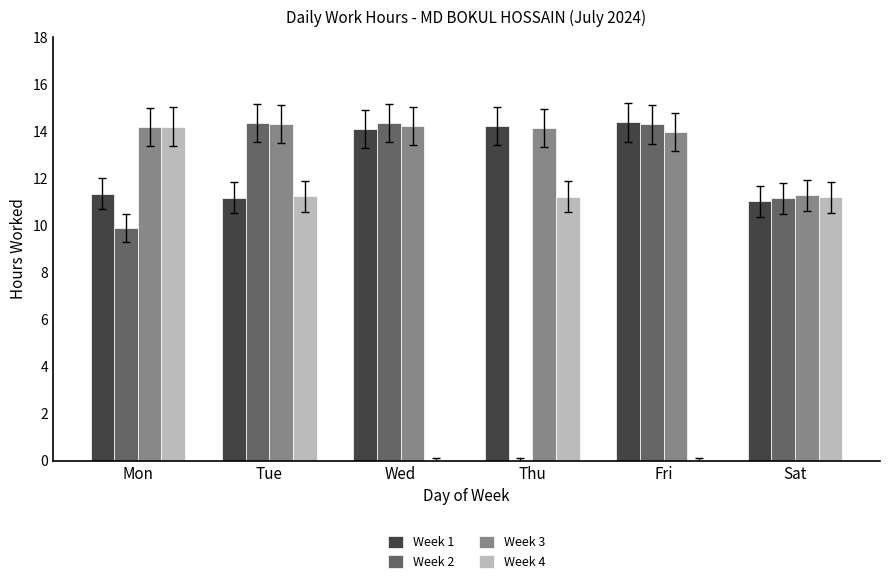

What is the maximum value for Week 1?

14.4